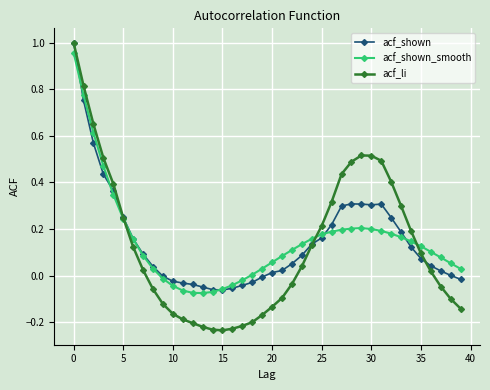

Which series has the largest range (max minus min)?

acf_li